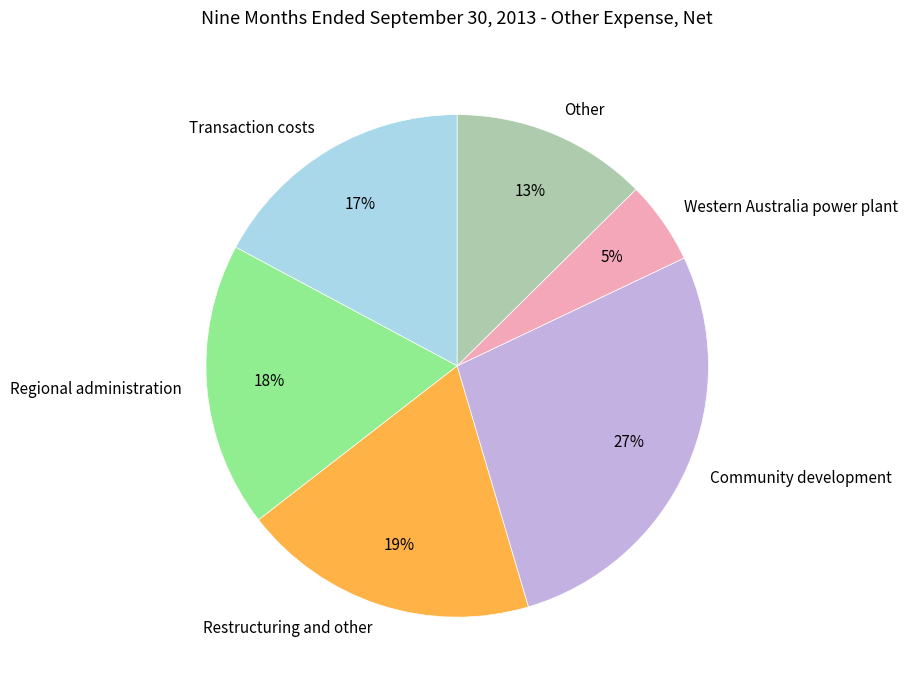

Rank the categories by value from lowest to highest.

Western Australia power plant, Other, Transaction costs, Regional administration, Restructuring and other, Community development